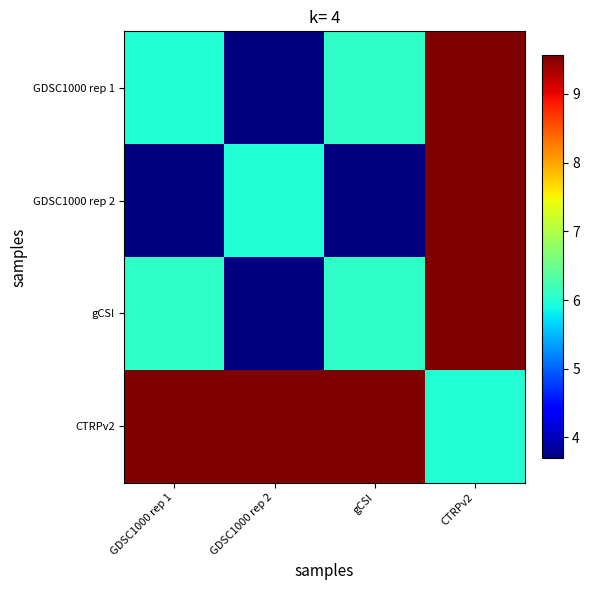

What is the smallest value displayed?

3.7